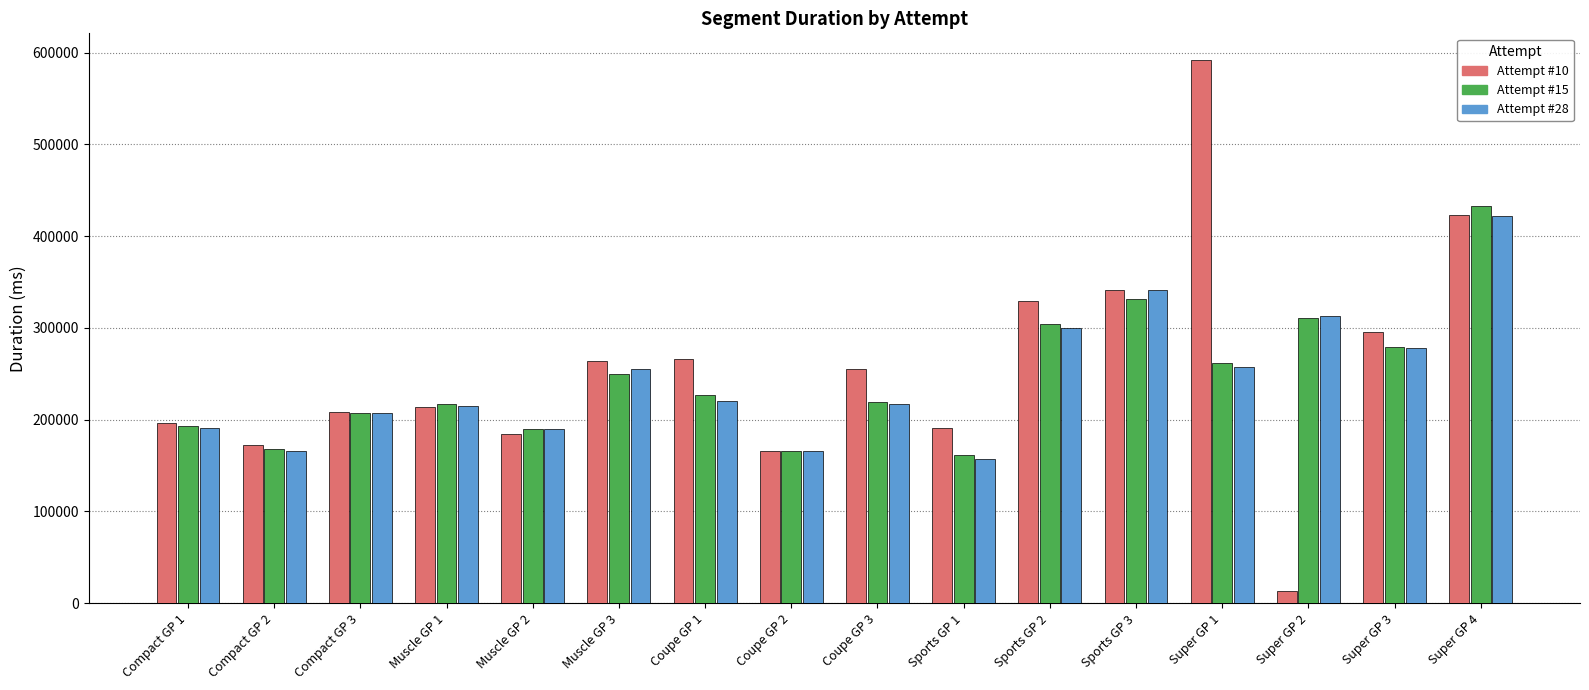

At which label does Attempt #15 first exceed 227051?

Muscle GP 3